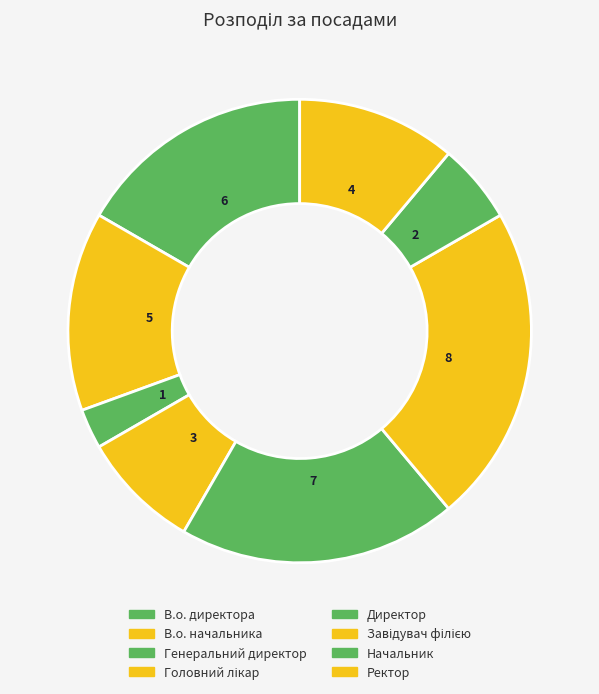

What is the total percentage of Ректор and Завідувач філією?

33.3%